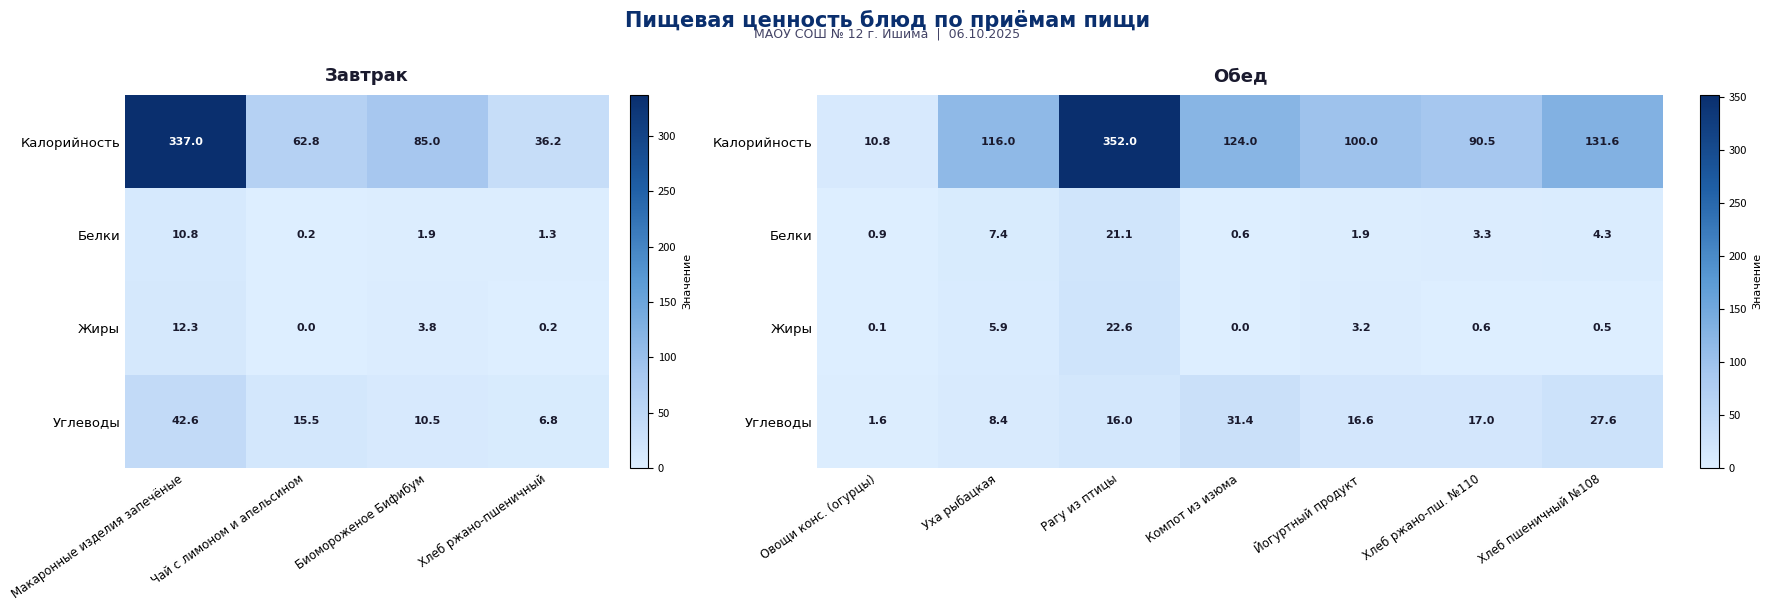

How many positive values does the Жиры series have?

6